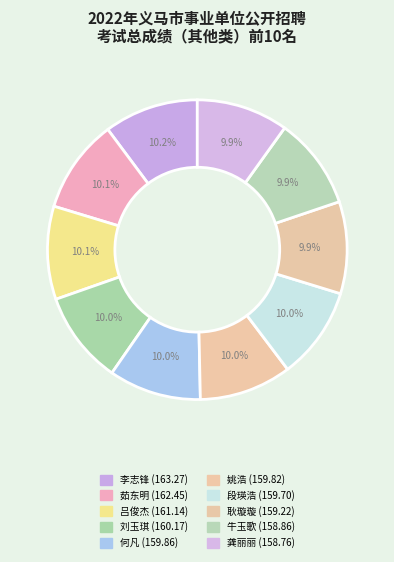

How much of the chart is everything except 牛玉歌?

90.1%